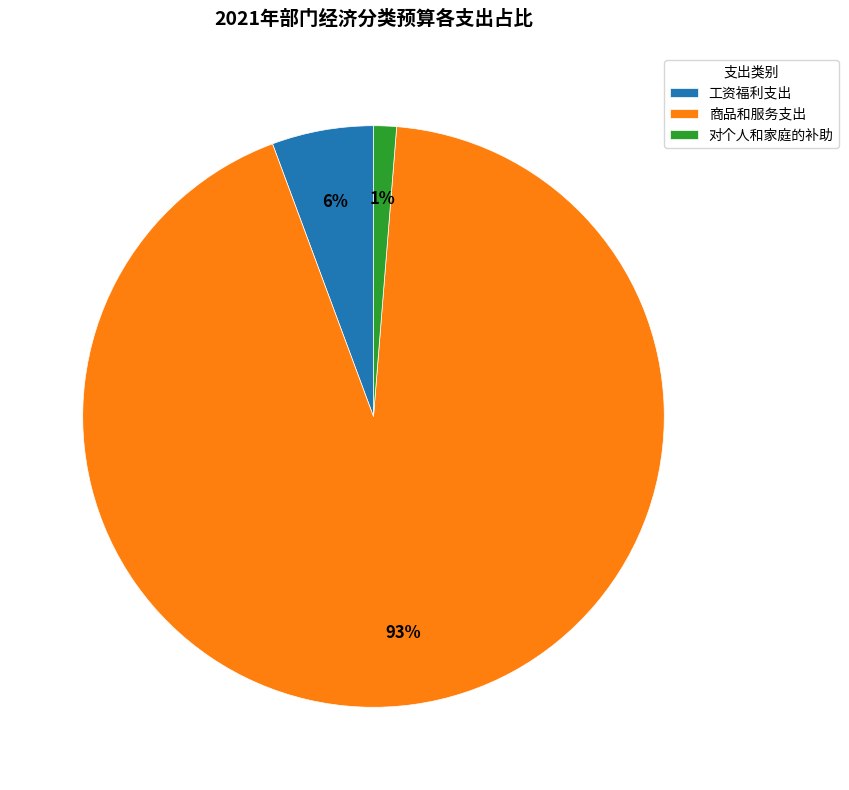

Is it true that 对个人和家庭的补助 is 10% of the pie?

False